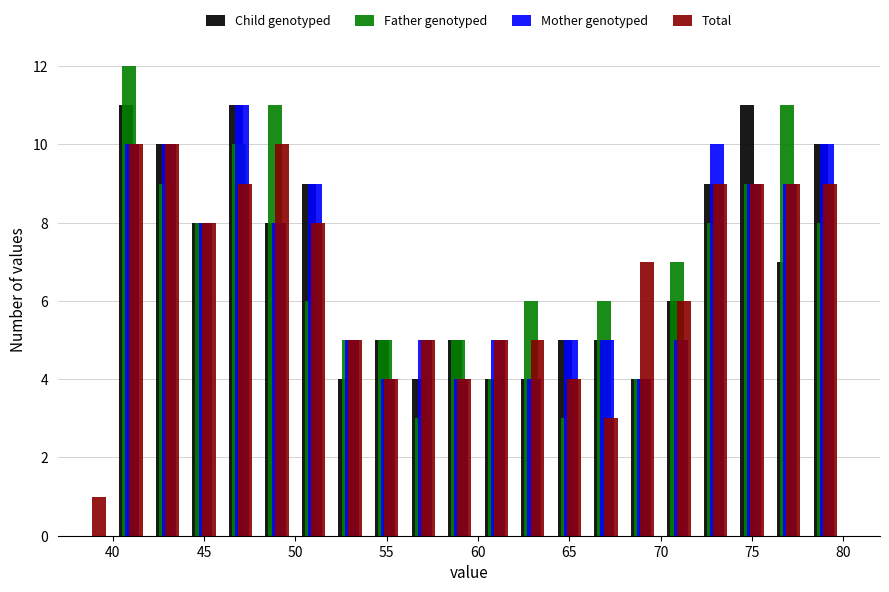

Reading left to right, list every range on the x-axis with the height of the bar of each series over it. The values are not printed on the chart, so give them approximately, as read against the axis.

38 to 40: Child genotyped=0	Father genotyped=0	Mother genotyped=0	Total=1
40 to 42: Child genotyped=11	Father genotyped=12	Mother genotyped=10	Total=10
42 to 44: Child genotyped=10	Father genotyped=9	Mother genotyped=10	Total=10
44 to 46: Child genotyped=8	Father genotyped=8	Mother genotyped=8	Total=8
46 to 48: Child genotyped=11	Father genotyped=10	Mother genotyped=11	Total=9
48 to 50: Child genotyped=8	Father genotyped=11	Mother genotyped=8	Total=10
50 to 52: Child genotyped=9	Father genotyped=6	Mother genotyped=9	Total=8
52 to 54: Child genotyped=4	Father genotyped=5	Mother genotyped=5	Total=5
54 to 56: Child genotyped=5	Father genotyped=5	Mother genotyped=4	Total=4
56 to 58: Child genotyped=4	Father genotyped=3	Mother genotyped=5	Total=5
58 to 60: Child genotyped=5	Father genotyped=5	Mother genotyped=4	Total=4
60 to 62: Child genotyped=4	Father genotyped=4	Mother genotyped=5	Total=5
62 to 64: Child genotyped=4	Father genotyped=6	Mother genotyped=4	Total=5
64 to 66: Child genotyped=5	Father genotyped=3	Mother genotyped=5	Total=4
66 to 68: Child genotyped=5	Father genotyped=6	Mother genotyped=5	Total=3
68 to 70: Child genotyped=4	Father genotyped=4	Mother genotyped=4	Total=7
70 to 72: Child genotyped=6	Father genotyped=7	Mother genotyped=5	Total=6
72 to 74: Child genotyped=9	Father genotyped=8	Mother genotyped=10	Total=9
74 to 76: Child genotyped=11	Father genotyped=9	Mother genotyped=9	Total=9
76 to 78: Child genotyped=7	Father genotyped=11	Mother genotyped=9	Total=9
78 to 80: Child genotyped=10	Father genotyped=8	Mother genotyped=10	Total=9